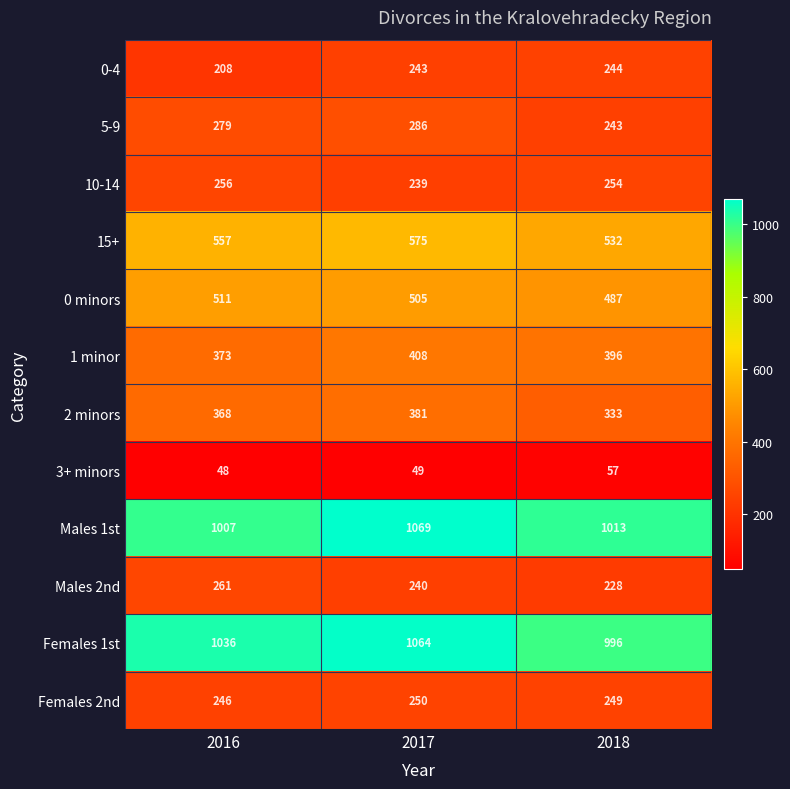

List the series in order of their peak value, lowest first.

3+ minors, 0-4, Females 2nd, 10-14, Males 2nd, 5-9, 2 minors, 1 minor, 0 minors, 15+, Females 1st, Males 1st